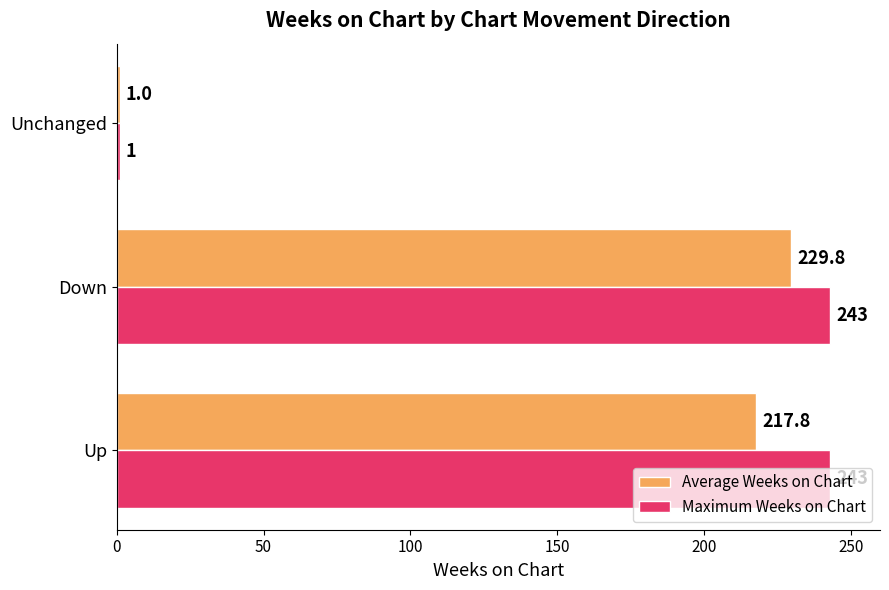

What is the difference between the maximum and second lowest values in the Average Weeks on Chart series?

12.0